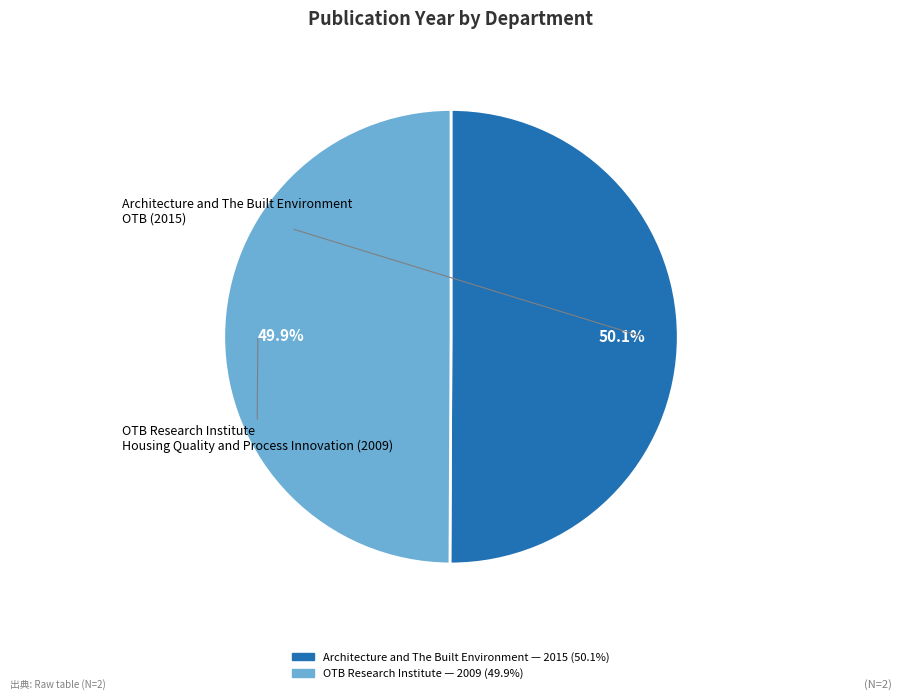

To the nearest percent, what is the average slice percentage?

50%